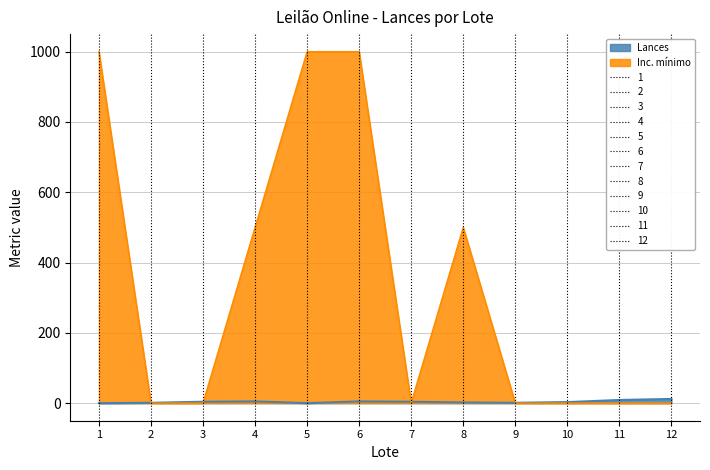

What is the sum of all Inc. mínimo values?

4001.4